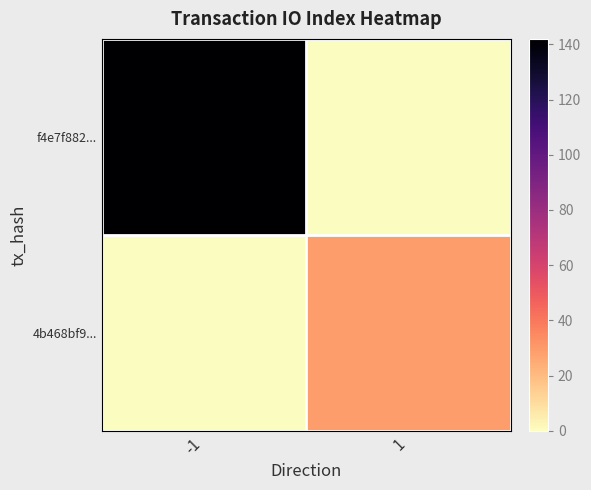

List the series in order of their overall mean, highest first.

f4e7f882..., 4b468bf9...